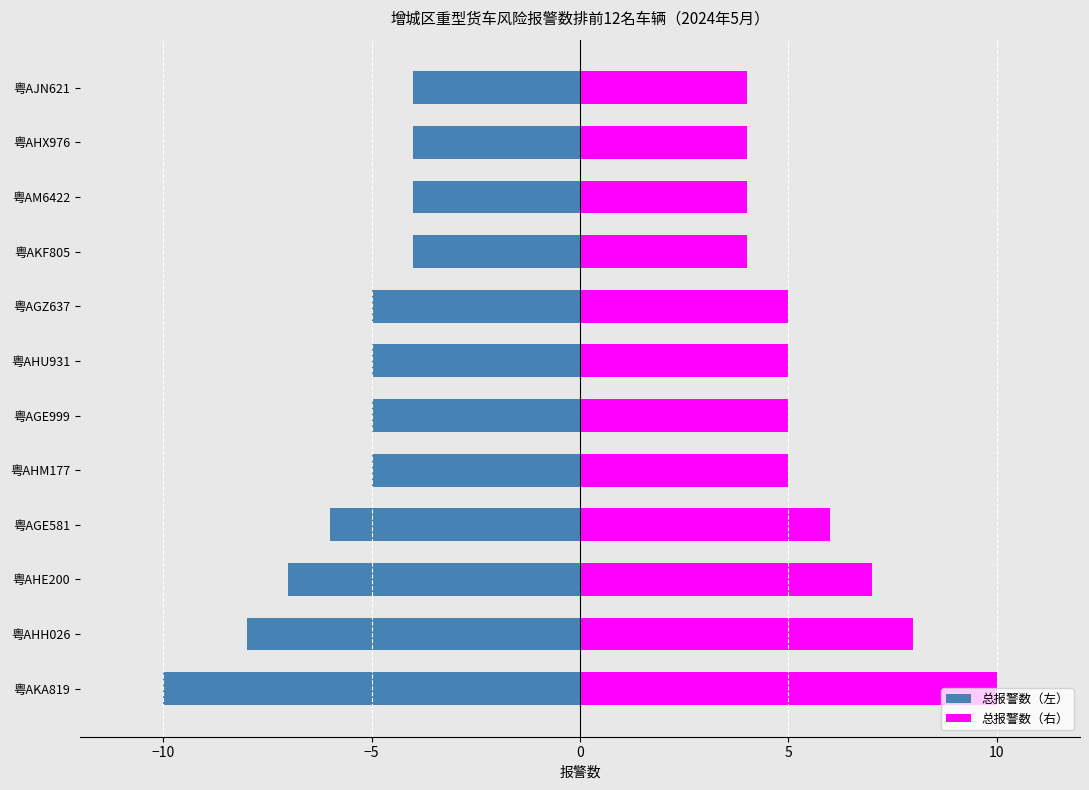

How many groups of bars are there?

12